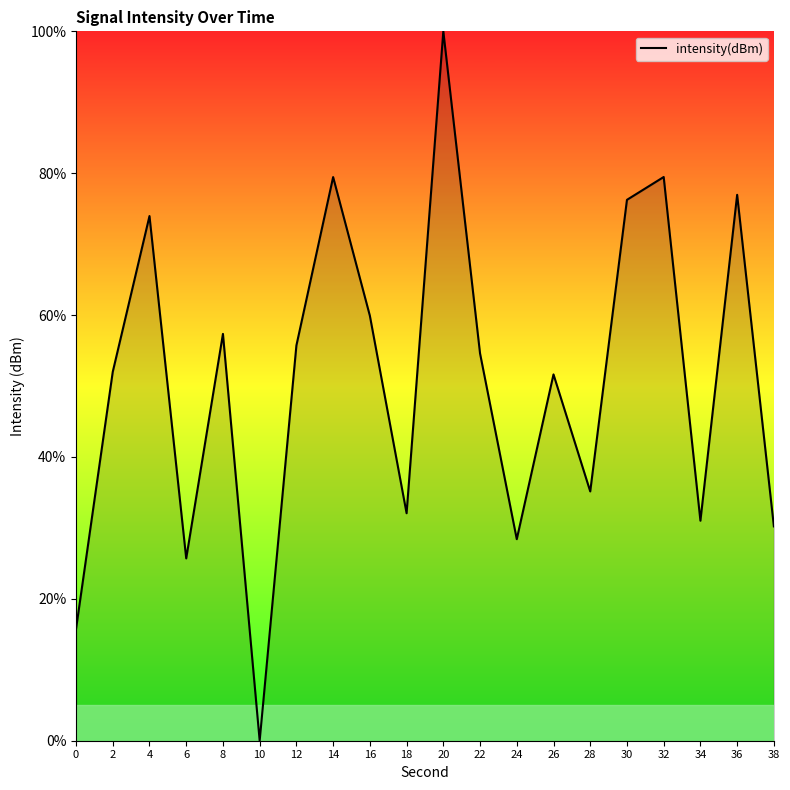

What is the maximum value shown in the chart?

100.0